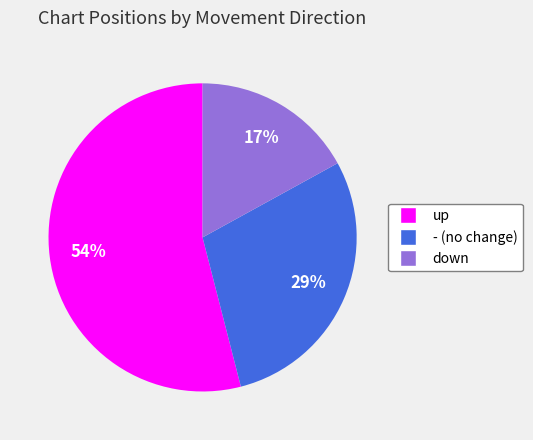

What percentage is the up slice, to the nearest percent?

54%